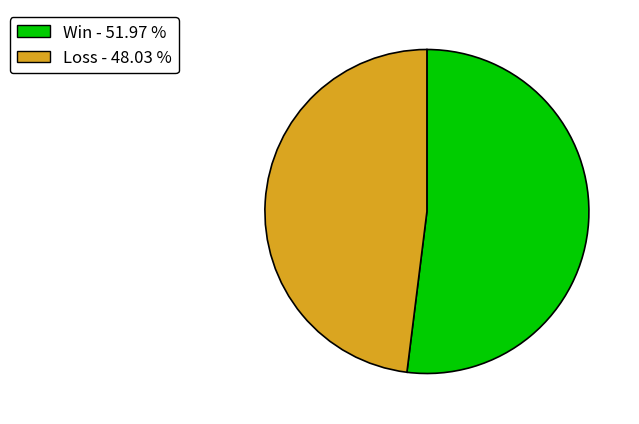

Approximately how many times larger is the value at Win compared to Loss?

1.1